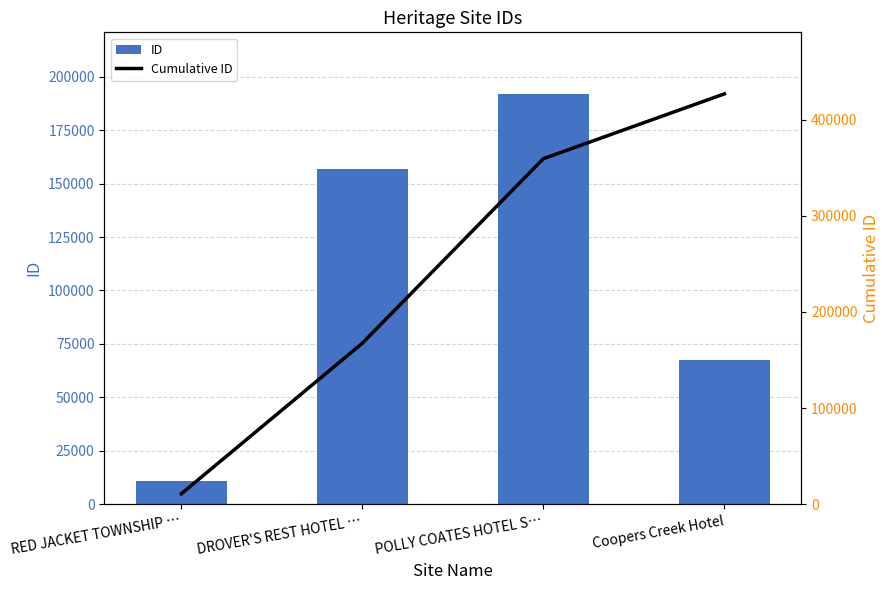

Reading left to right, list all the values displayed in this chart.

ID: RED JACKET TOWNSHIP …=10794	DROVER'S REST HOTEL …=156656	POLLY COATES HOTEL S…=191992	Coopers Creek Hotel=67422
Cumulative ID: RED JACKET TOWNSHIP …=10794	DROVER'S REST HOTEL …=167450	POLLY COATES HOTEL S…=359442	Coopers Creek Hotel=426864